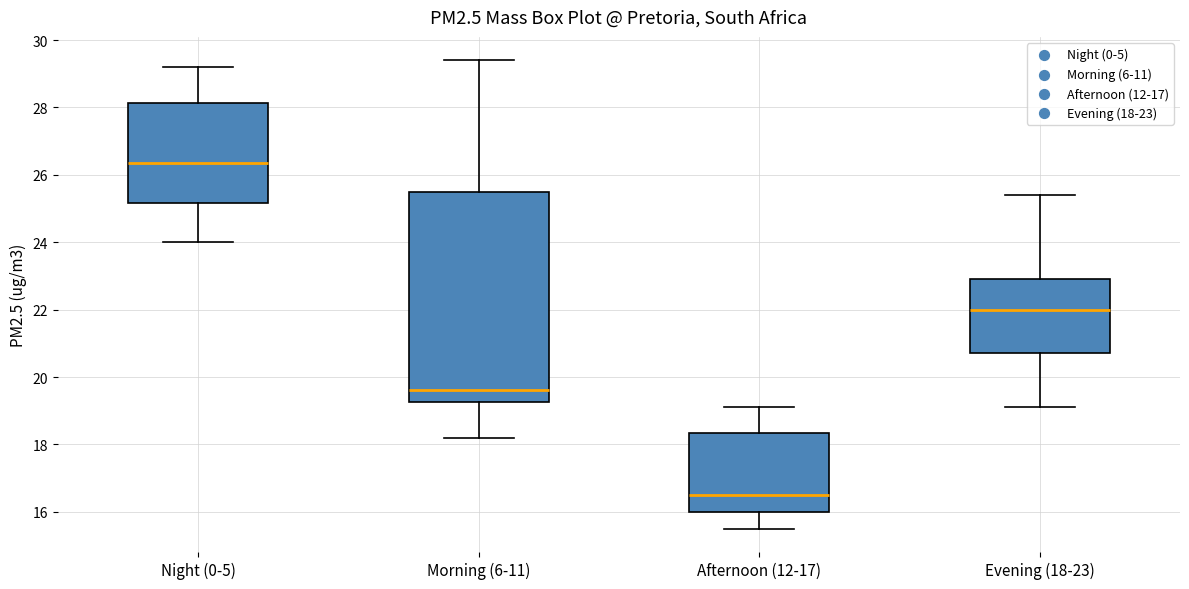

Reading left to right, read every box against the y-axis: the position of its median line, the range the box covers, and the ends of its whiskers. The values are not printed on the chart, so give them approximately, as read against the axis.

Night (0-5): median 26.4, box 25.2 to 28.2, whiskers 24.0 to 29.2
Morning (6-11): median 19.6, box 19.2 to 25.6, whiskers 18.2 to 29.4
Afternoon (12-17): median 16.6, box 16.0 to 18.4, whiskers 15.6 to 19.2
Evening (18-23): median 22.0, box 20.8 to 23.0, whiskers 19.2 to 25.4